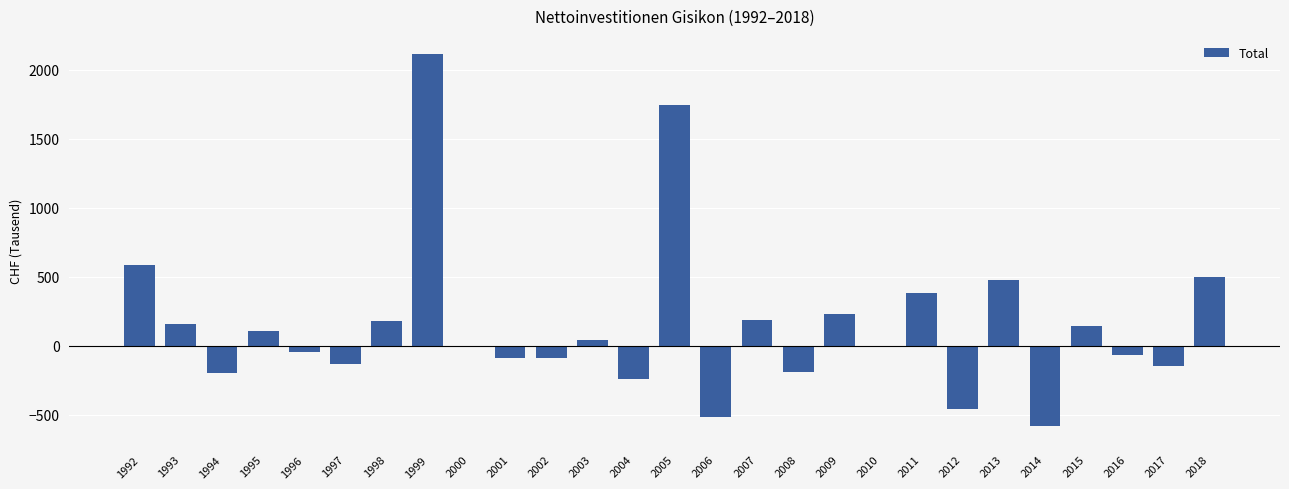

Does the chart contain stacked bars?

No